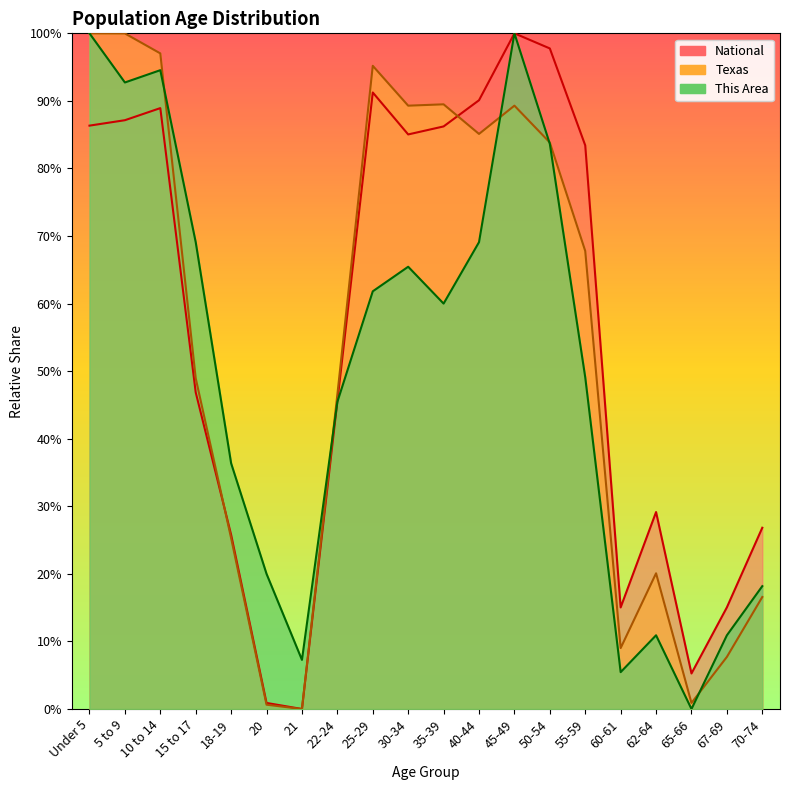

How many values in This Area are above zero?

19